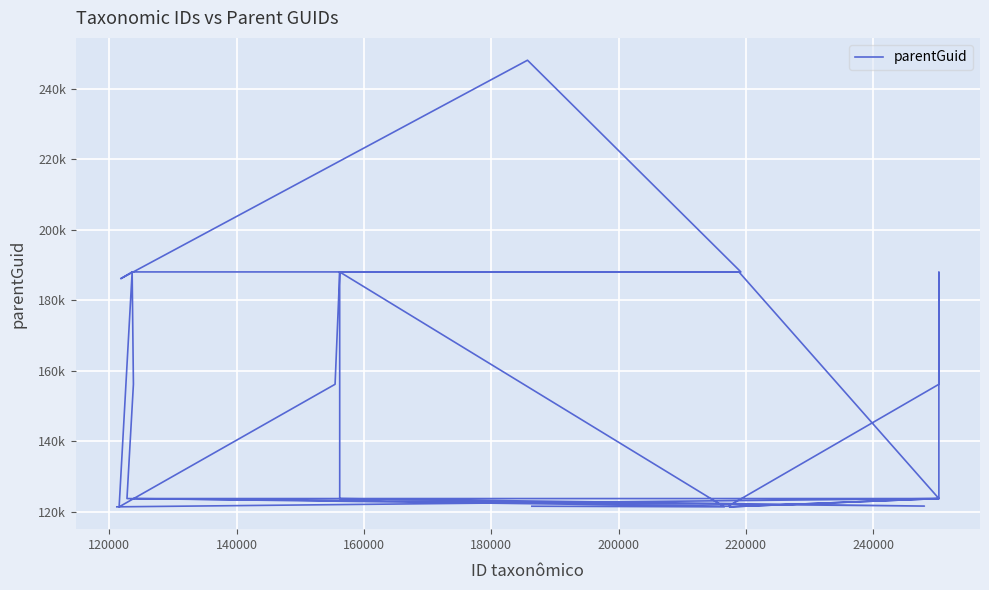

Is it true that the value at 9 is 86571?

False